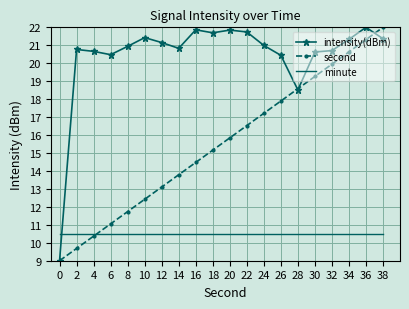

What is the difference between the highest and lowest values at 12?

10.7